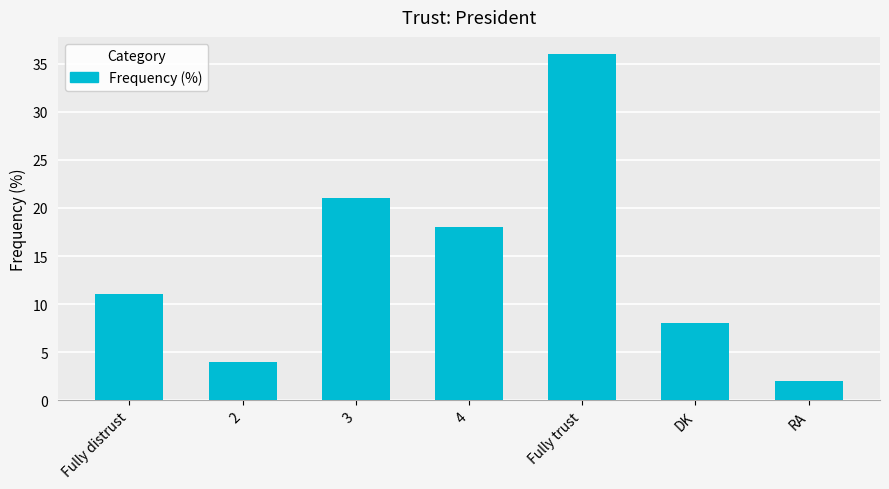

List the labels in order of value, smallest first.

RA, 2, DK, Fully distrust, 4, 3, Fully trust